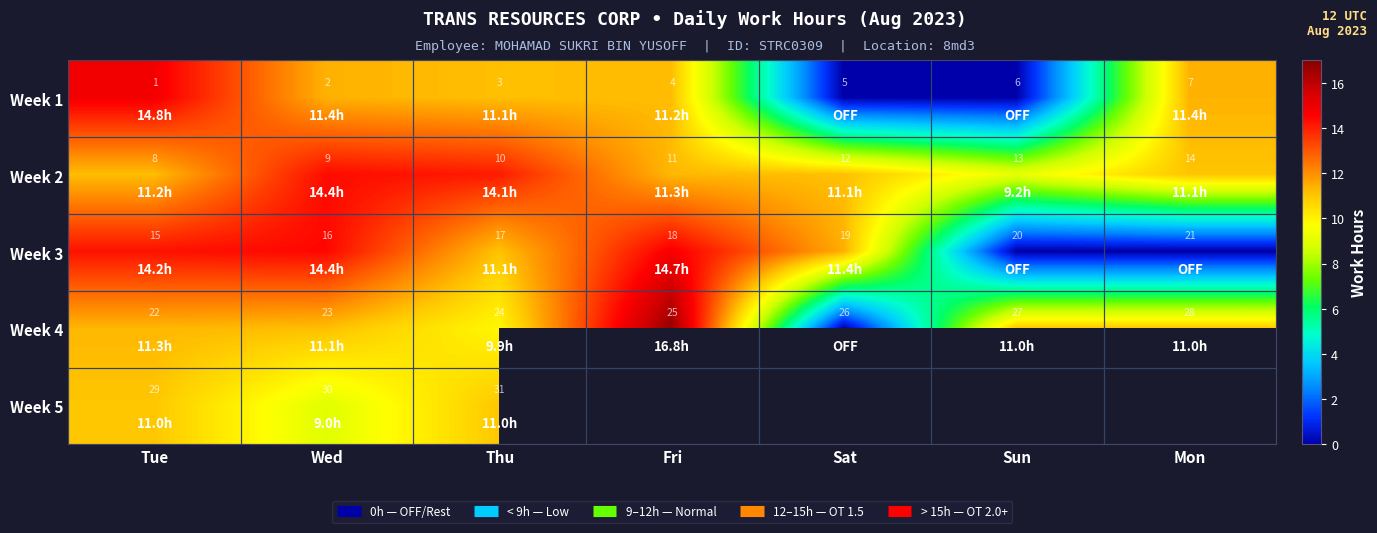

At which category is the sum across all series the highest?

Tue